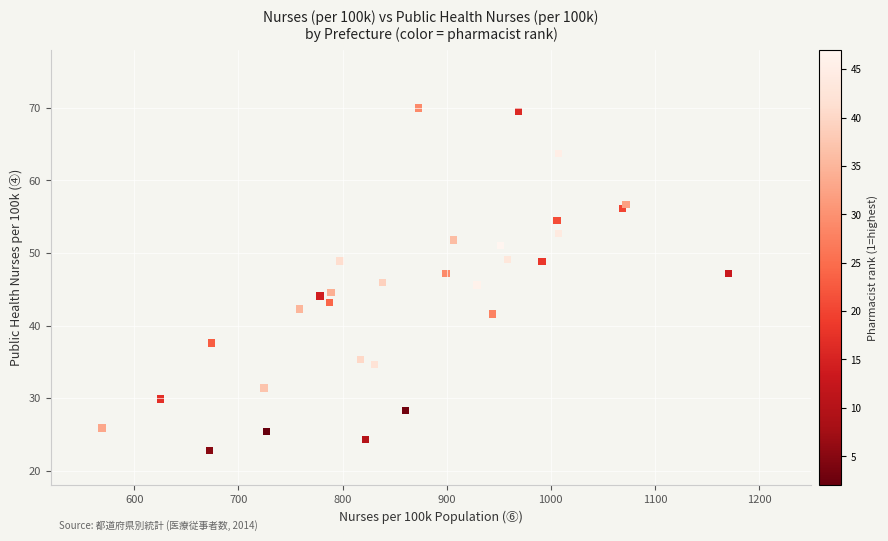

What is the range of Y values (max minus min)?

47.2